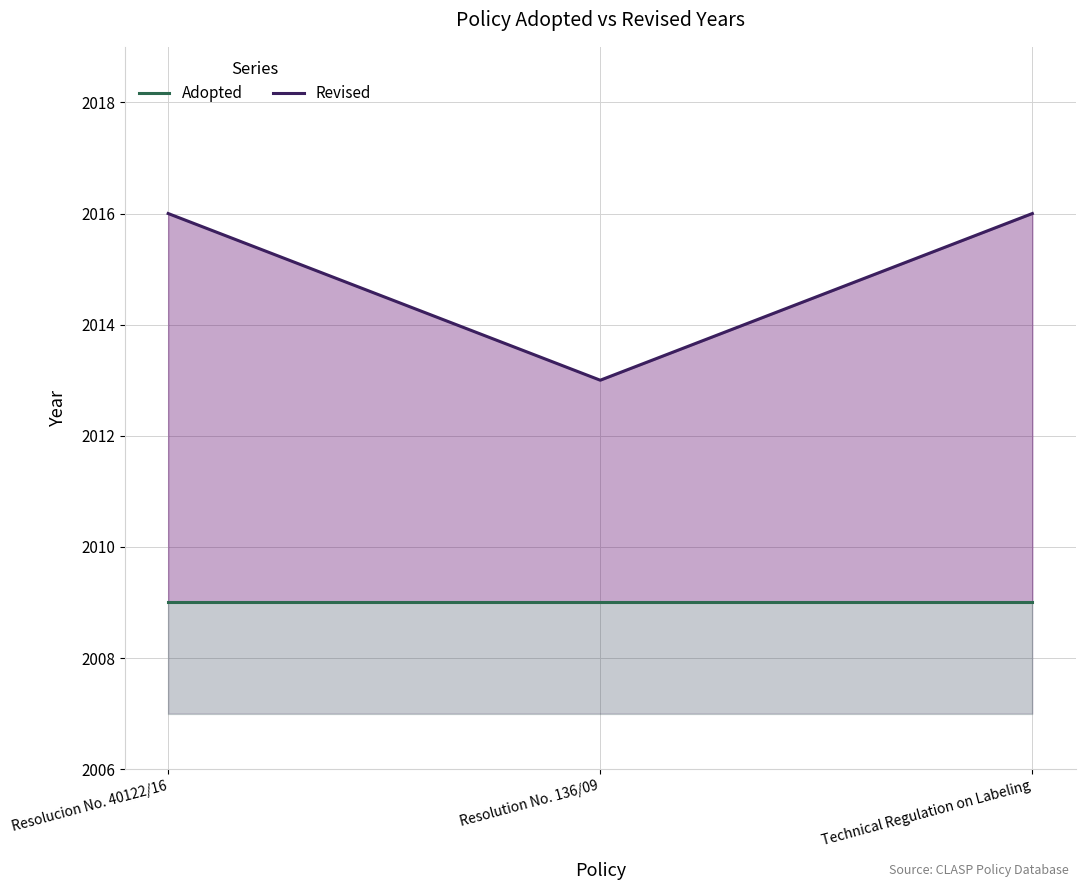

What is the value of the Adopted point at the 2nd from the left?

2009